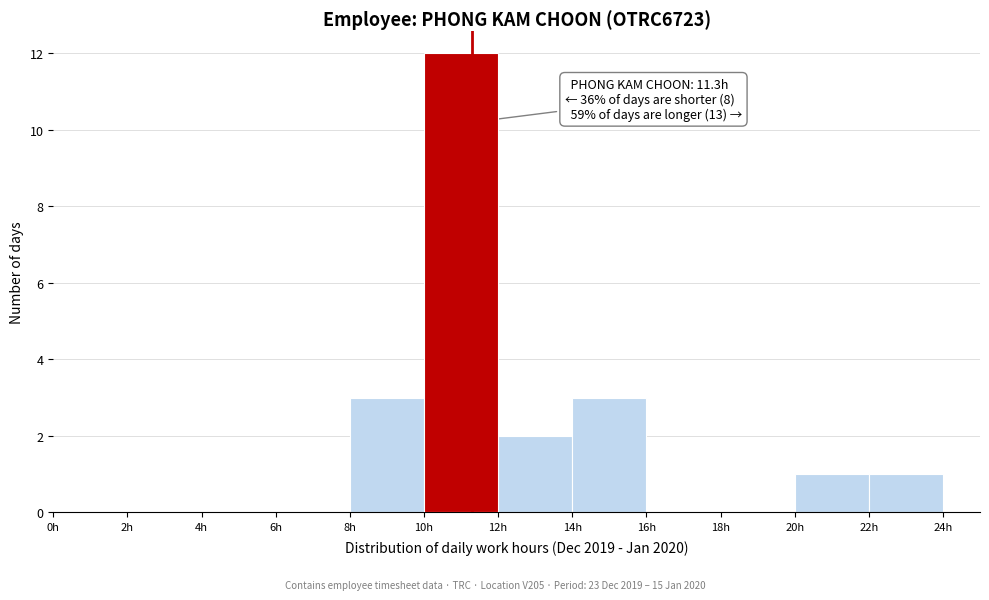

Which range on the x-axis has the tallest bar?

10 to 12